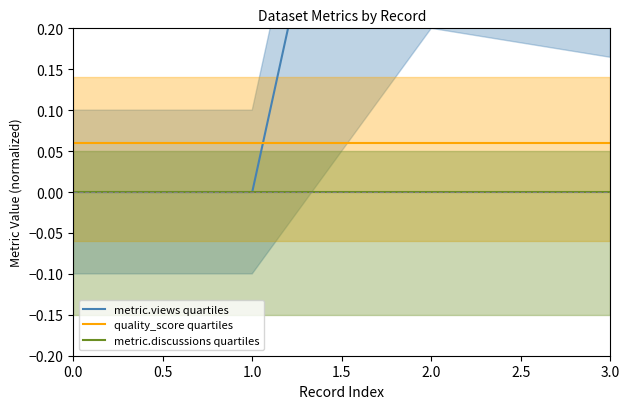

What is the approximate value of quality_score quartiles at 0.0?

0.1